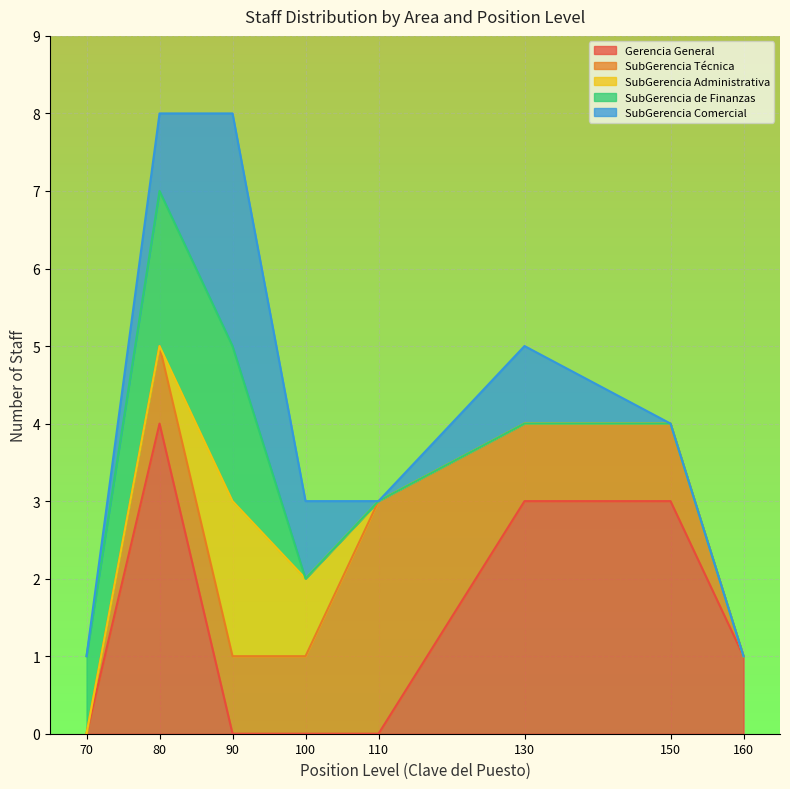

At which label does Gerencia General reach its peak?

80